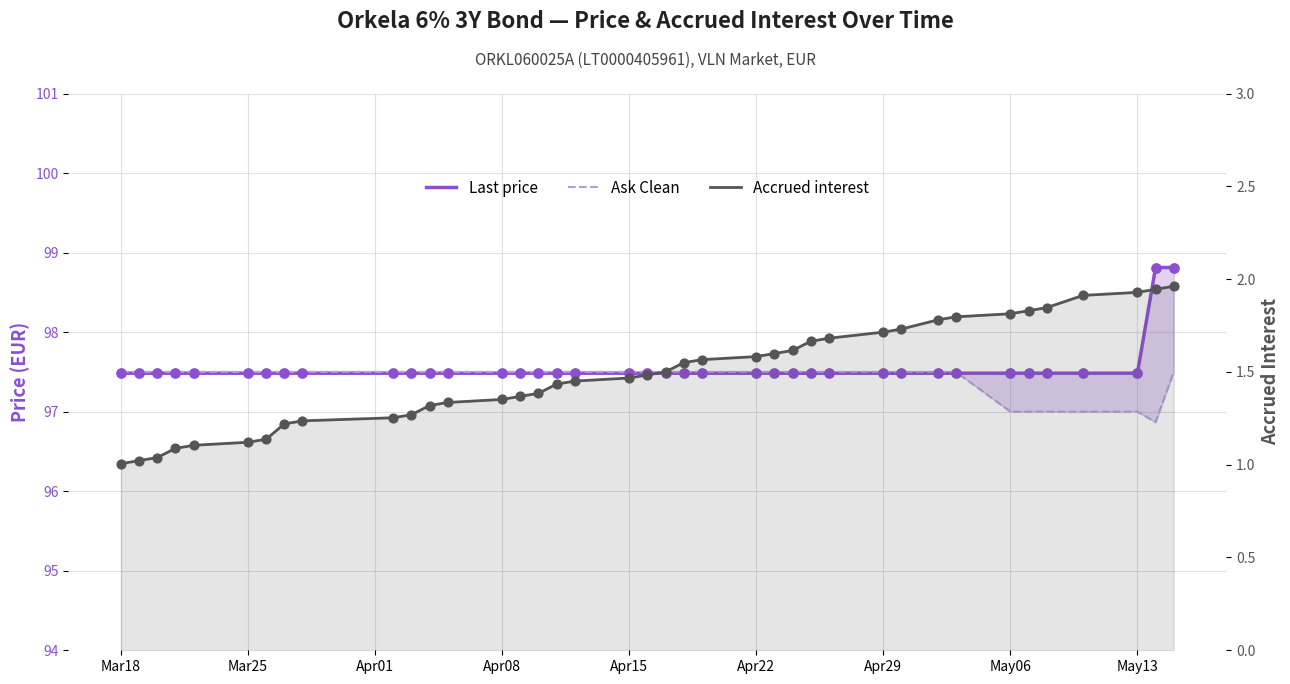

Which series contains the highest Y value?

Last price